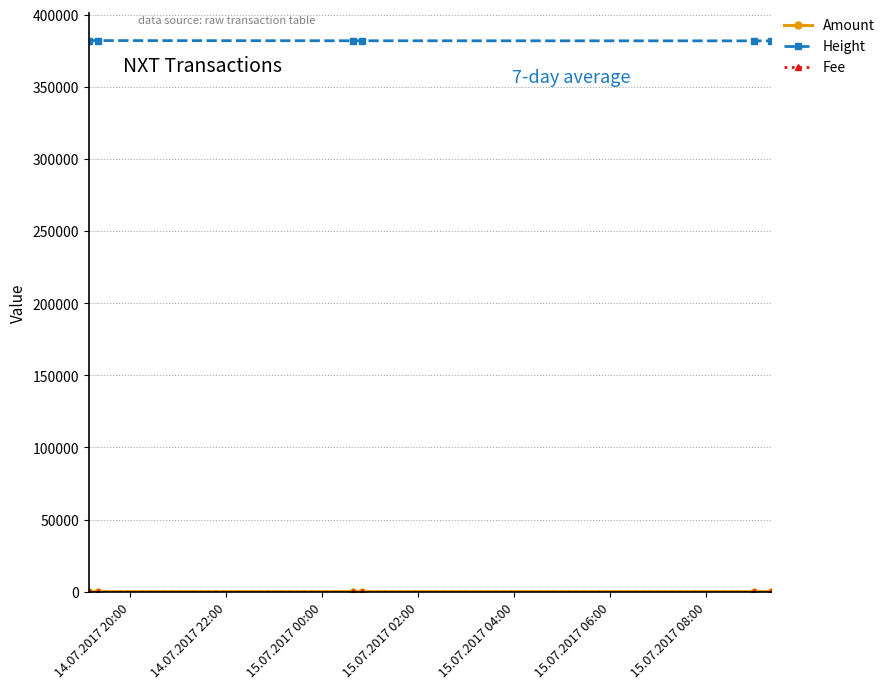

Which series has the largest total across all categories?

Height